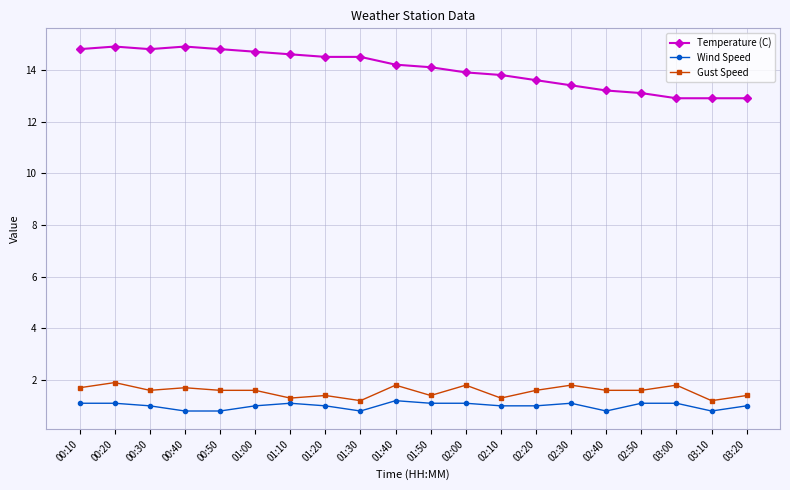

True or false: Gust Speed has more than 2 points higher than both neighbors.

True